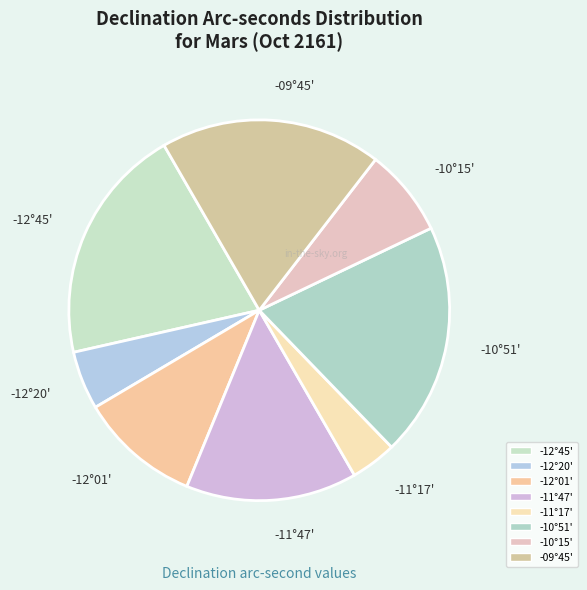

How many segments does this pie chart have?

8